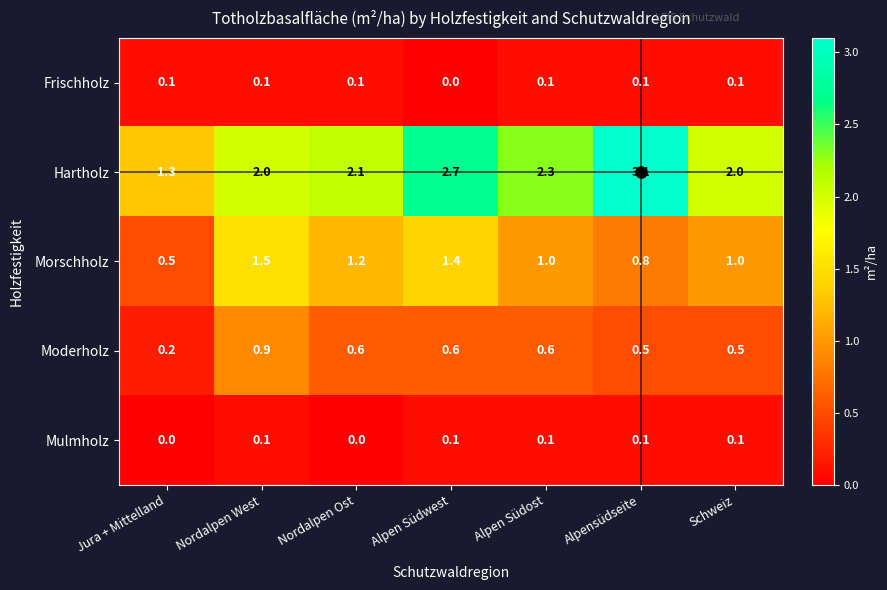

Read the Hartholz value at Alpen Südost.

2.3